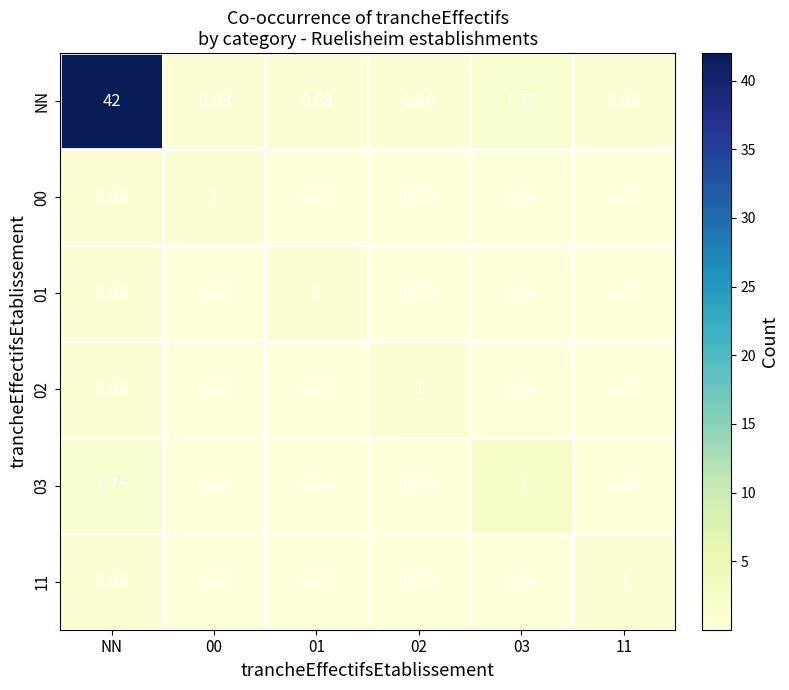

Where is 03 nearest to the value 1?

NN